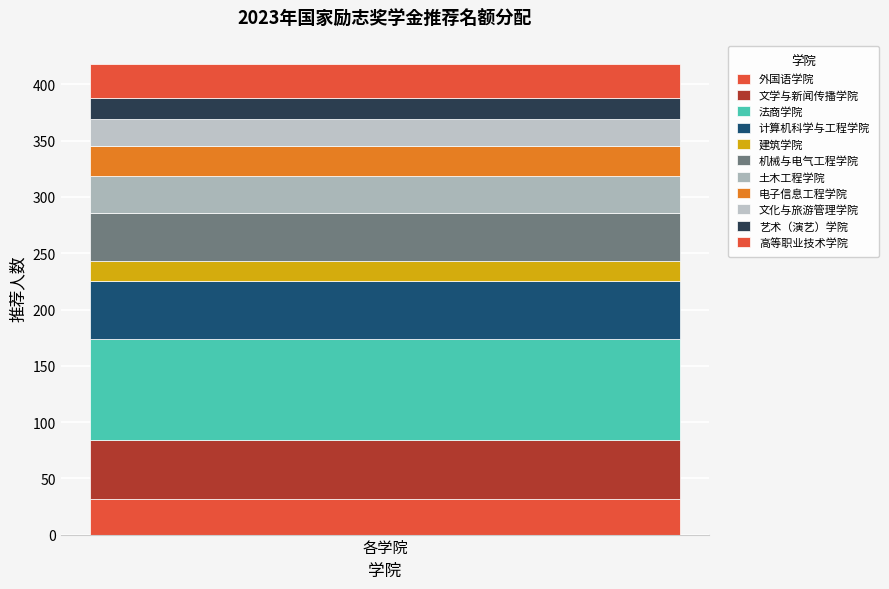

How many bars are there in total?

1